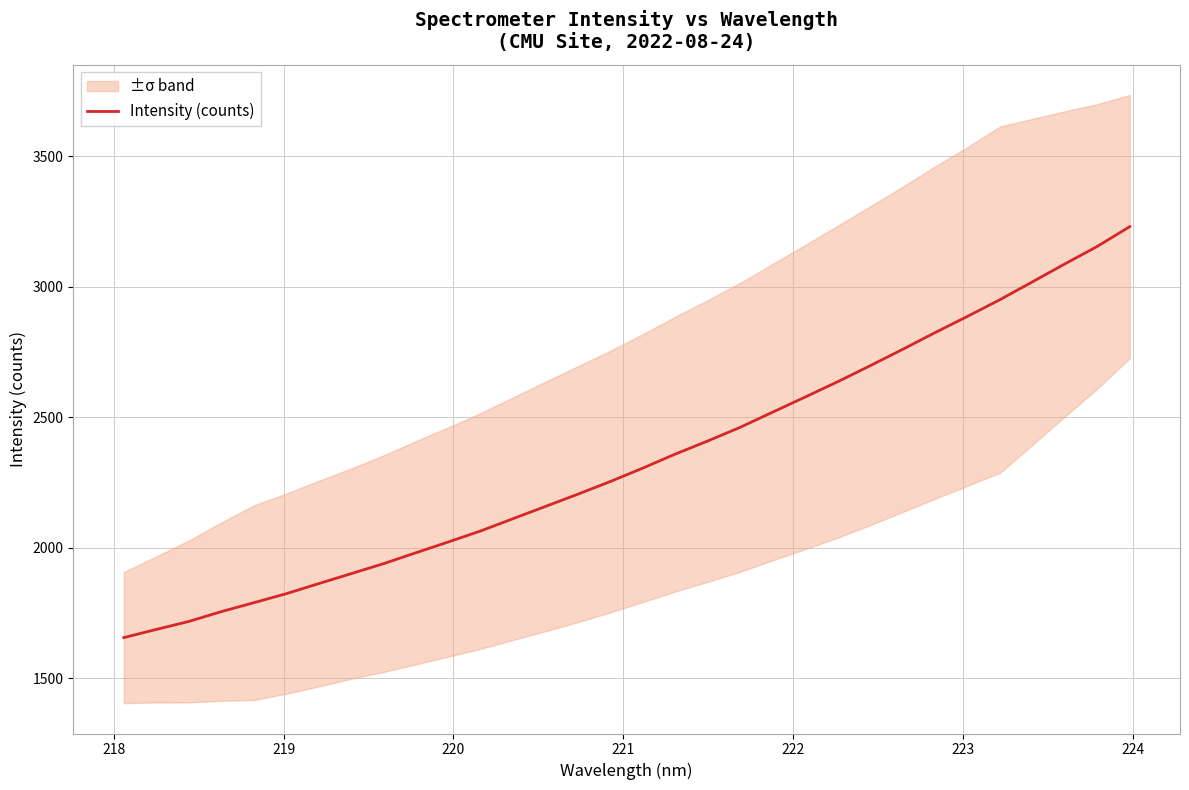

How many lines are shown in the chart?

1